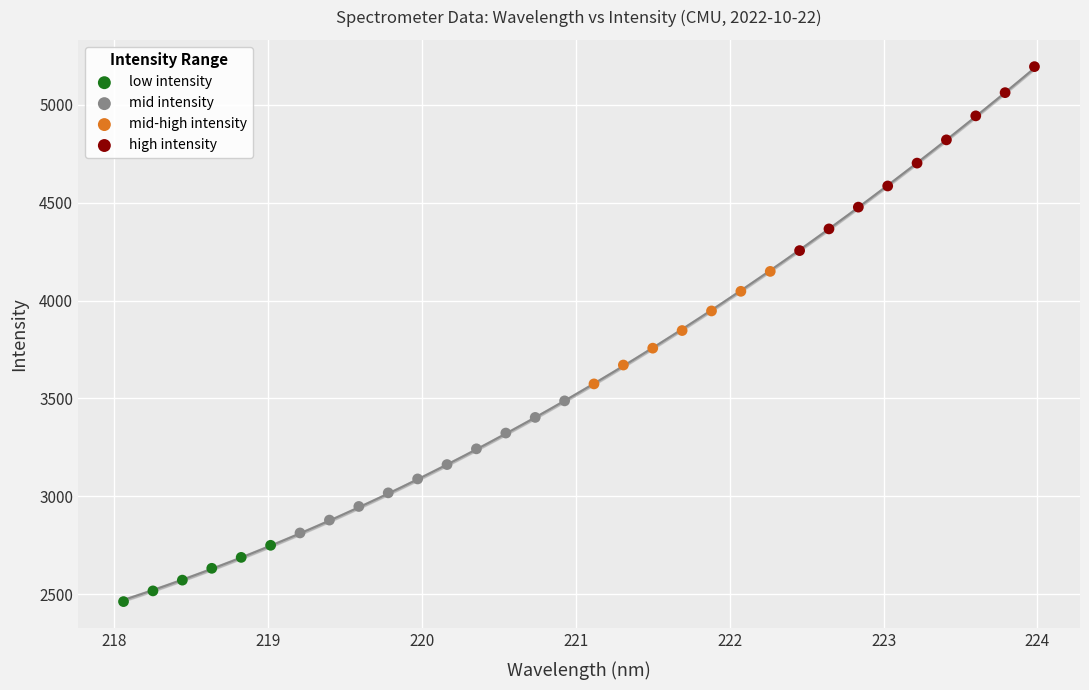

Which series reaches the minimum Y coordinate?

low intensity